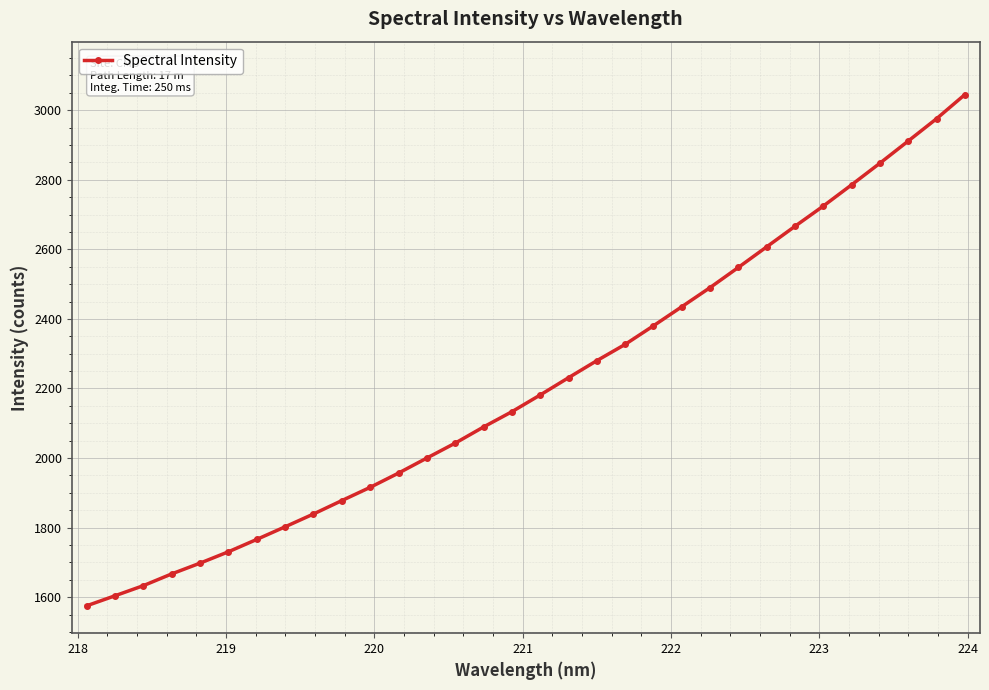

Does the chart have visible grid lines?

Yes